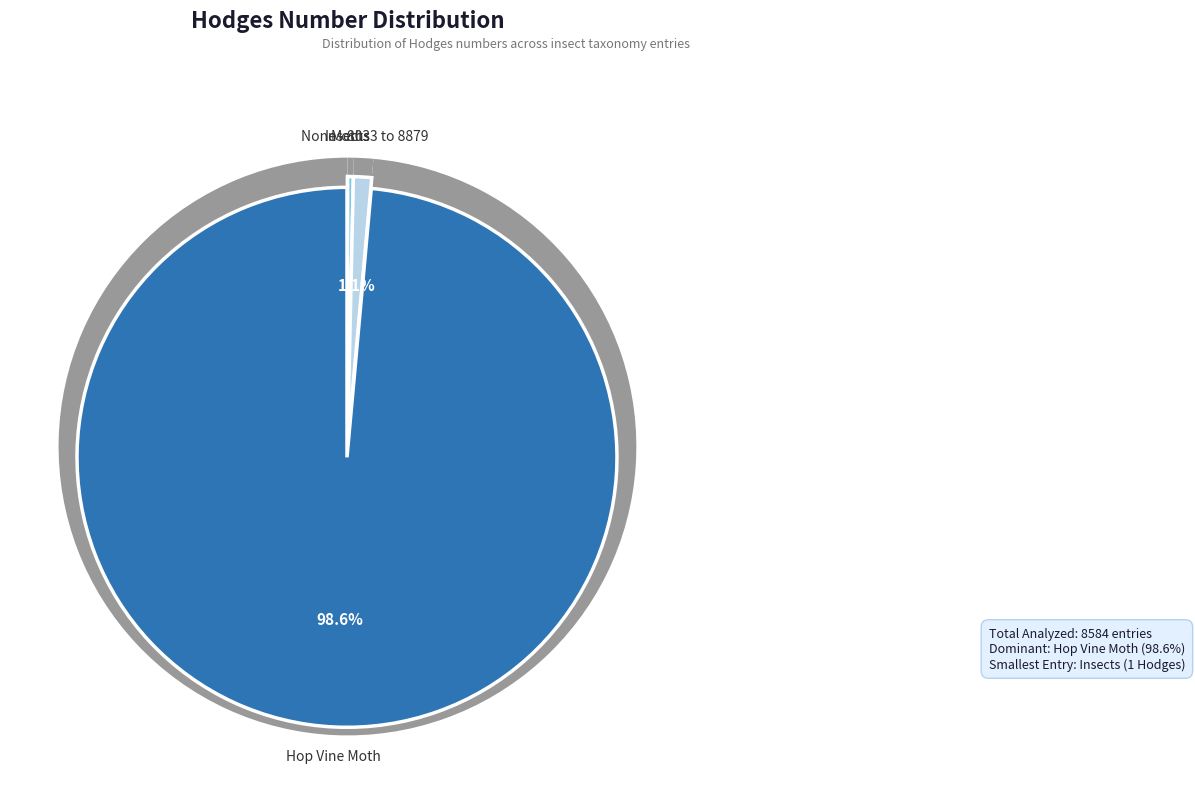

What is the change in value from Moths to None - 8033 to 8879?

+64.2